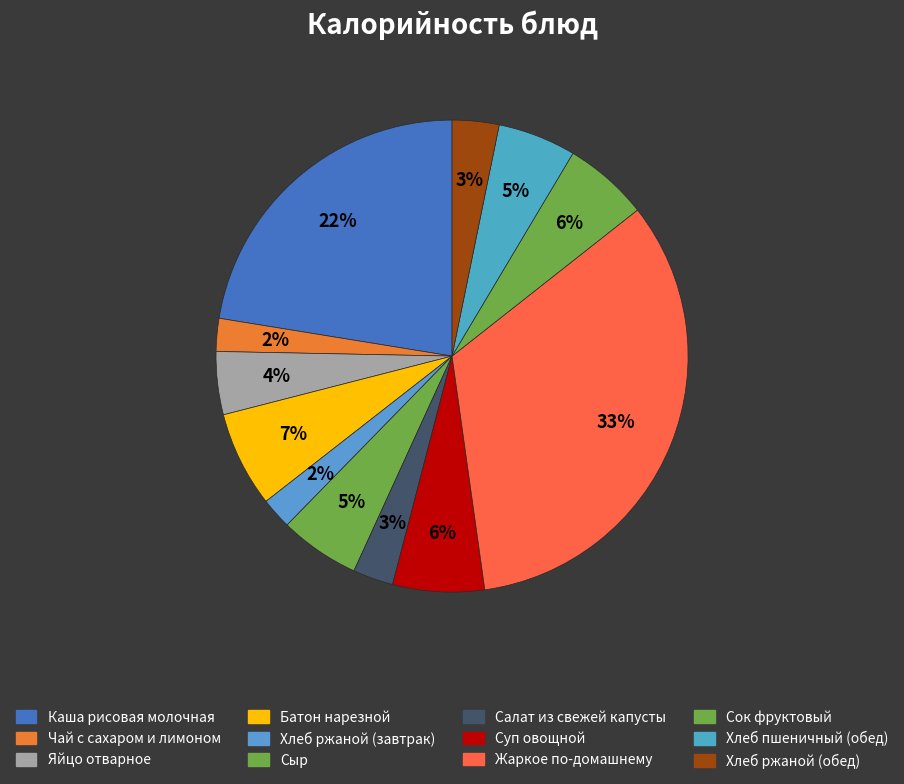

To the nearest percent, what is the difference between the Жаркое по-домашнему and Сок фруктовый slice percentages?

28%